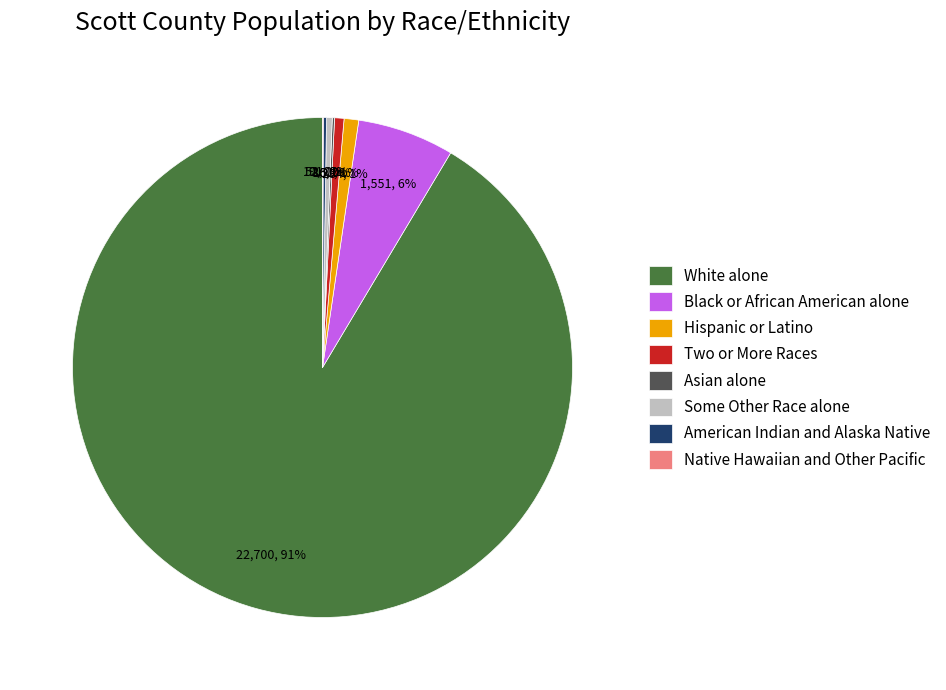

Is White alone the majority of the pie?

Yes